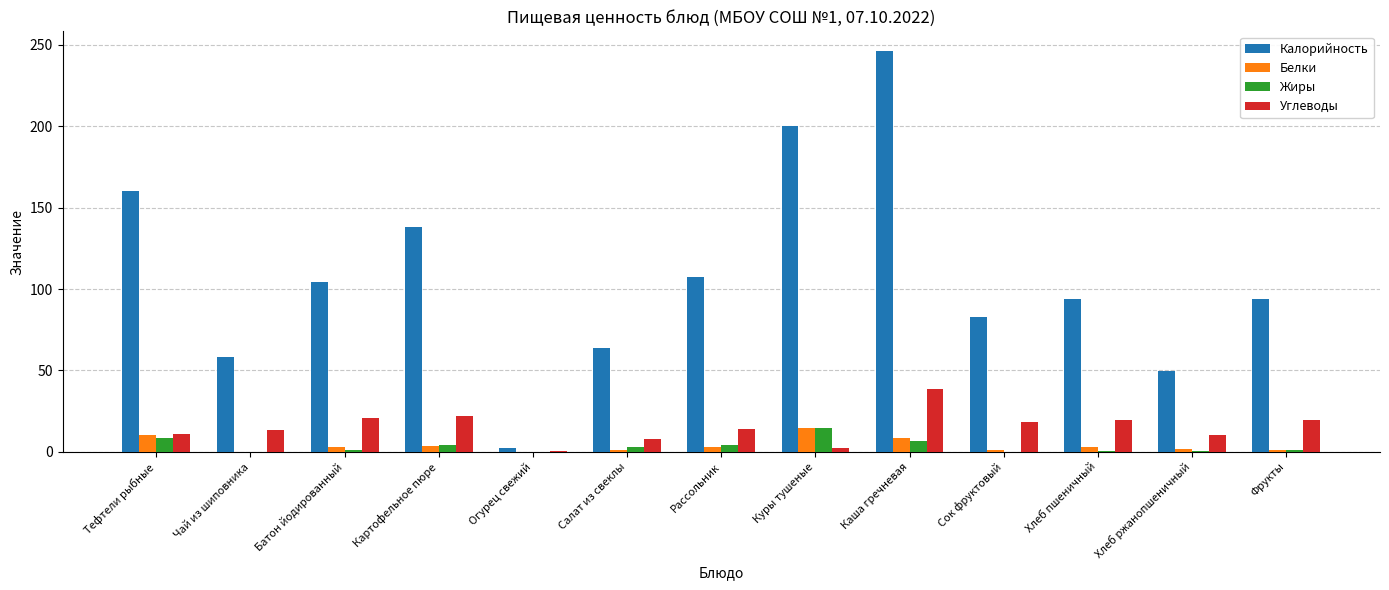

At which category is the sum across all series the highest?

Каша гречневая